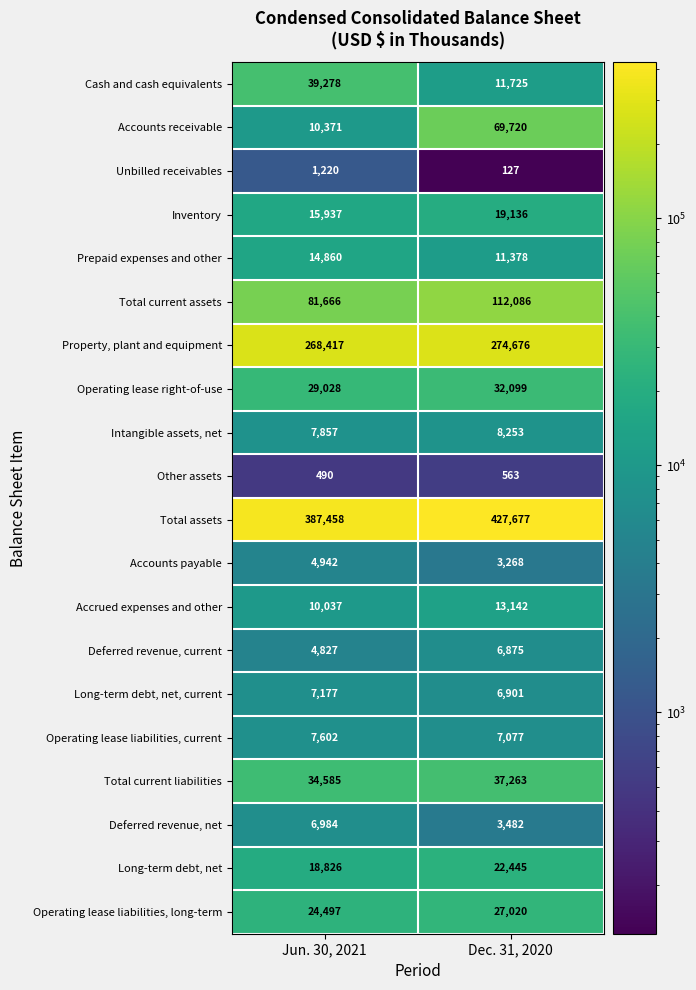

Read the Prepaid expenses and other value at Dec. 31, 2020, to the nearest 10.

11380